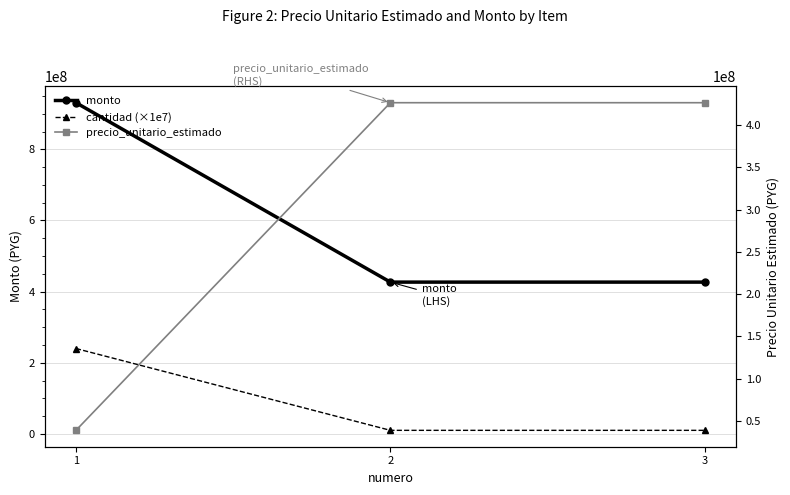

Reading right to left, list all the values displayed in this chart.

monto: 426677157	426677157	930996312
cantidad (×1e7): 10000000	10000000	240000000
precio_unitario_estimado: 426677157	426677157	38791513